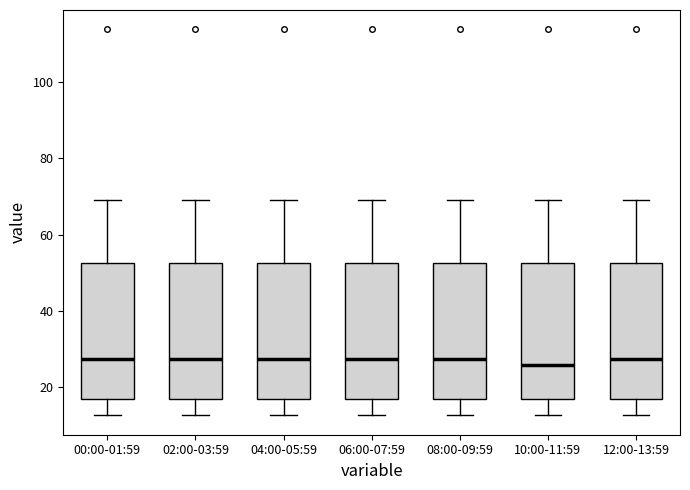

Reading left to right, transcribe this box plot: for each box, give where its median line is, the range the box spans, and where its two whiskers end, as read against the y-axis. The values are not printed on the chart, so give them approximately, as read against the axis.

00:00-01:59: median 28, box 16 to 52, whiskers 12 to 70
02:00-03:59: median 28, box 16 to 52, whiskers 12 to 70
04:00-05:59: median 28, box 16 to 52, whiskers 12 to 70
06:00-07:59: median 28, box 16 to 52, whiskers 12 to 70
08:00-09:59: median 28, box 16 to 52, whiskers 12 to 70
10:00-11:59: median 26, box 16 to 52, whiskers 12 to 70
12:00-13:59: median 28, box 16 to 52, whiskers 12 to 70